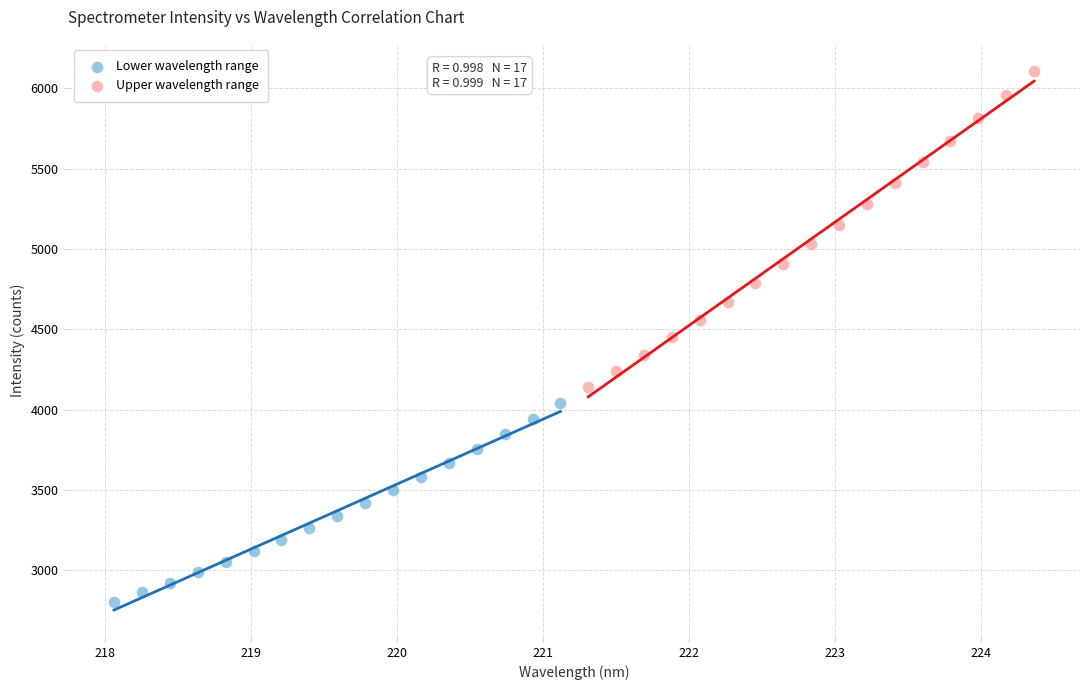

Which series contains the highest Y value?

Upper wavelength range